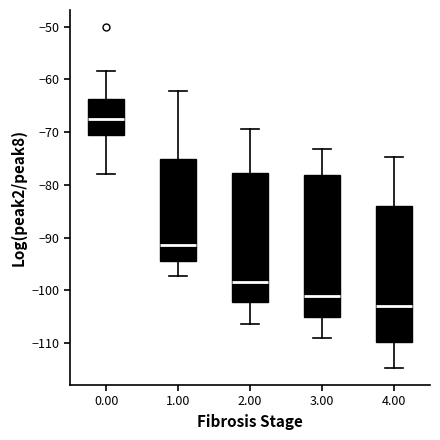

Comparing the boxes themselves (not the whiskers), which one is the tallest?

3.00